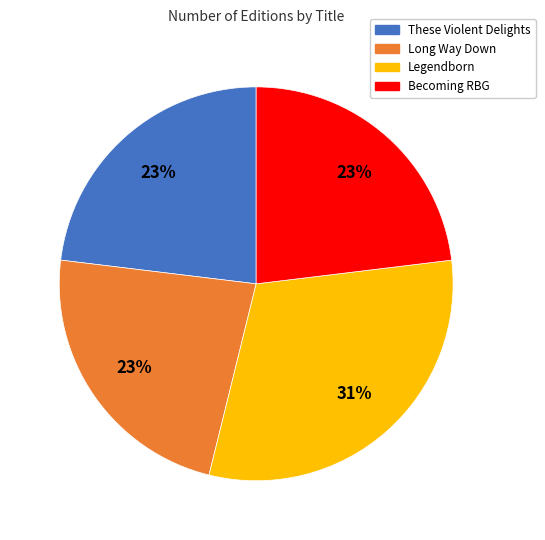

Approximately how many times larger is the value at Legendborn compared to Becoming RBG?

1.3